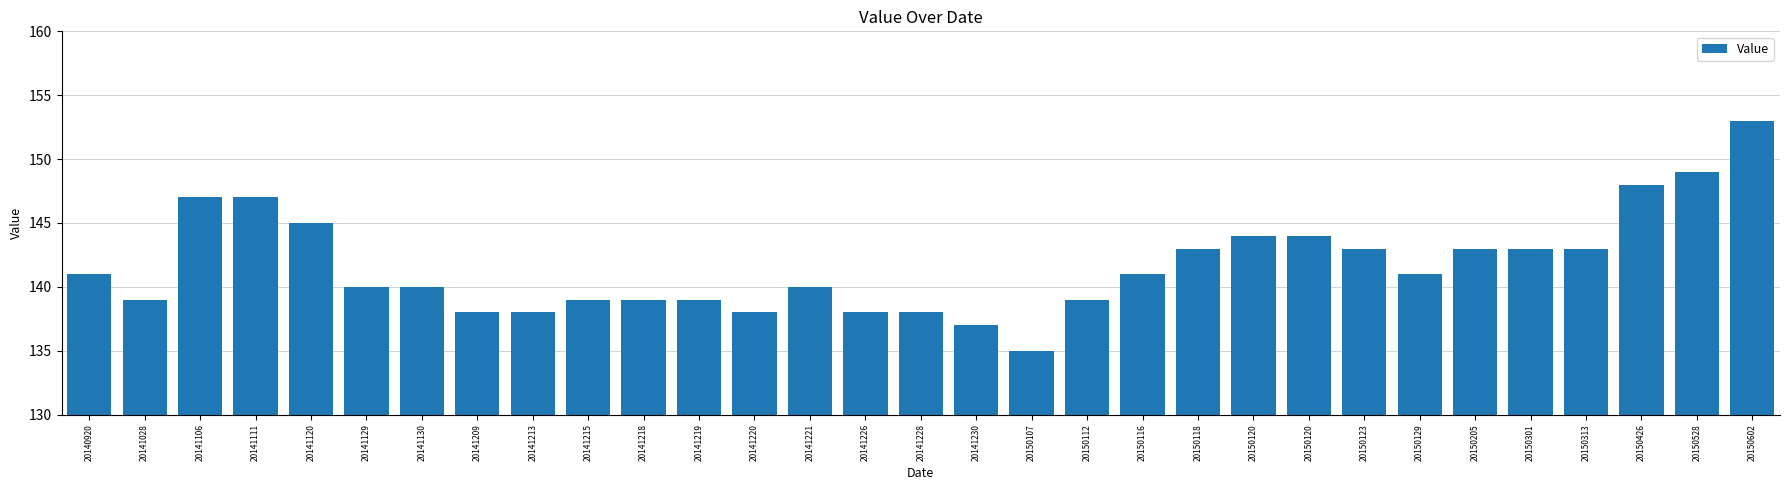

What is the minimum value shown in the chart?

135